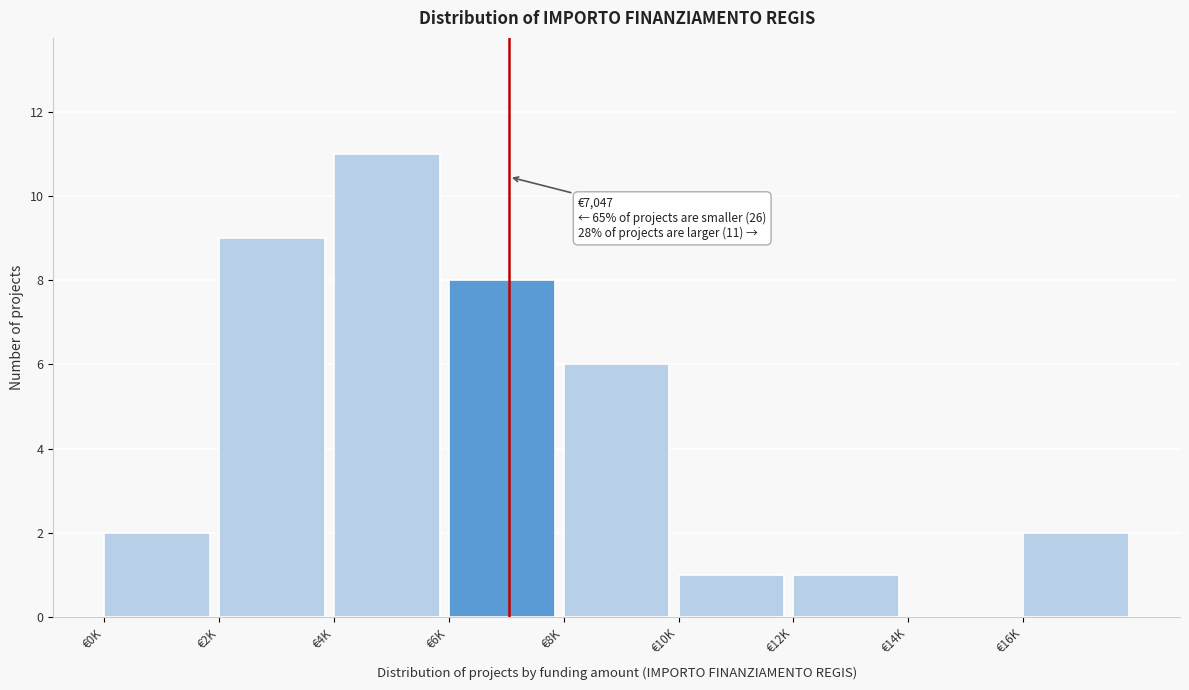

Reading right to left, list all the values displayed in this chart.

€16K=2	€14K=0	€12K=1	€10K=1	€8K=6	€6K=8	€4K=11	€2K=9	€0K=2